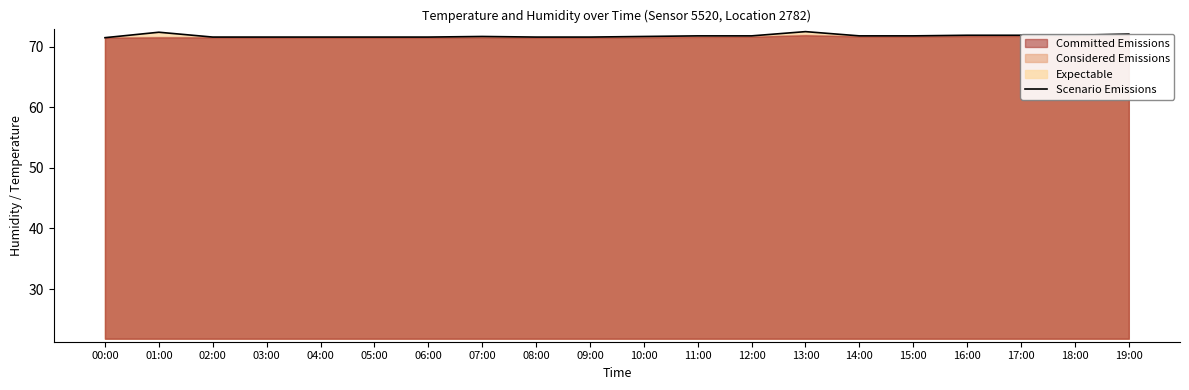

The chart shows a value of 37.1 at 04:00. True or false?

False